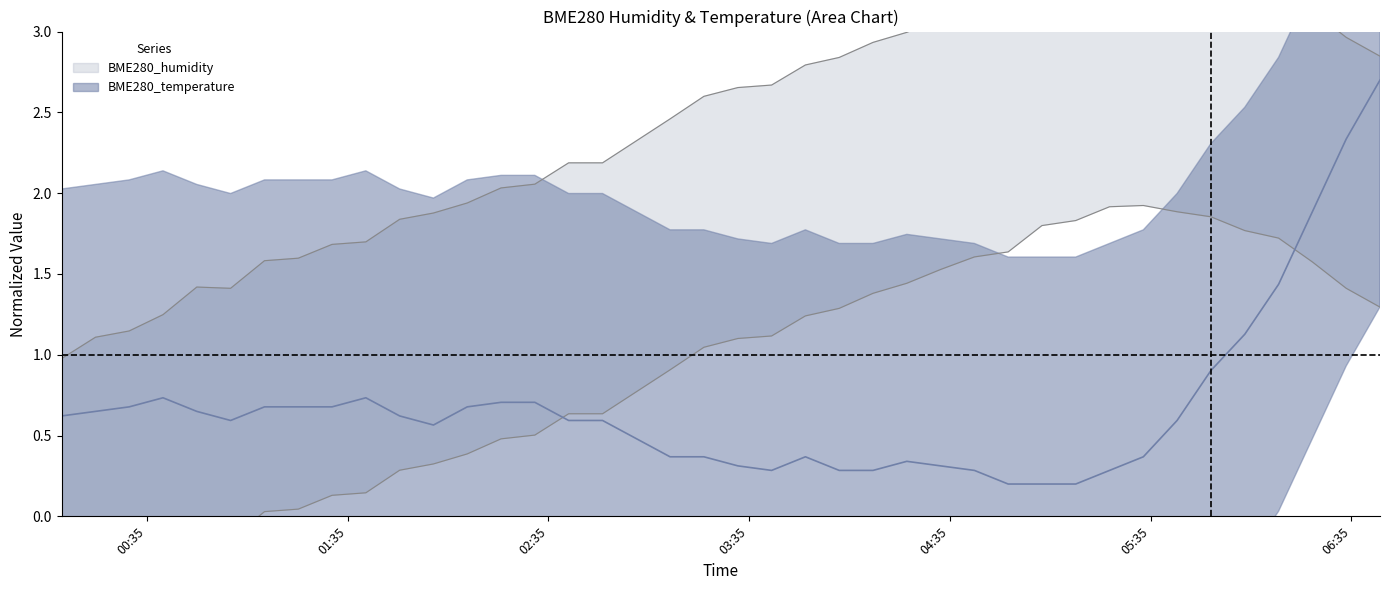

What position from the right is 2021/10/17 05:12:36?

10